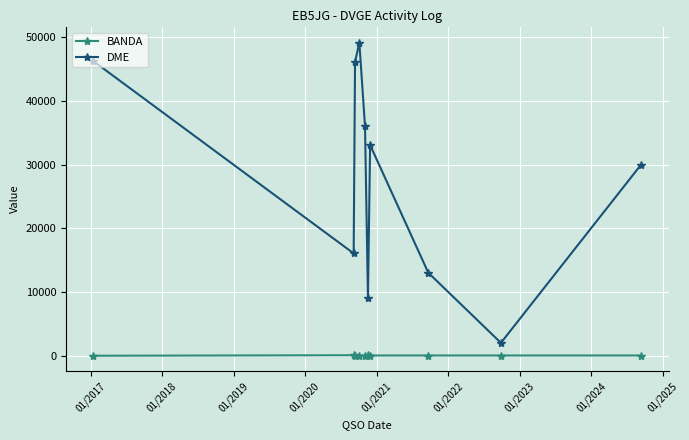

In DME, how many points are higher than both neighbors (excluding endpoints)?

2